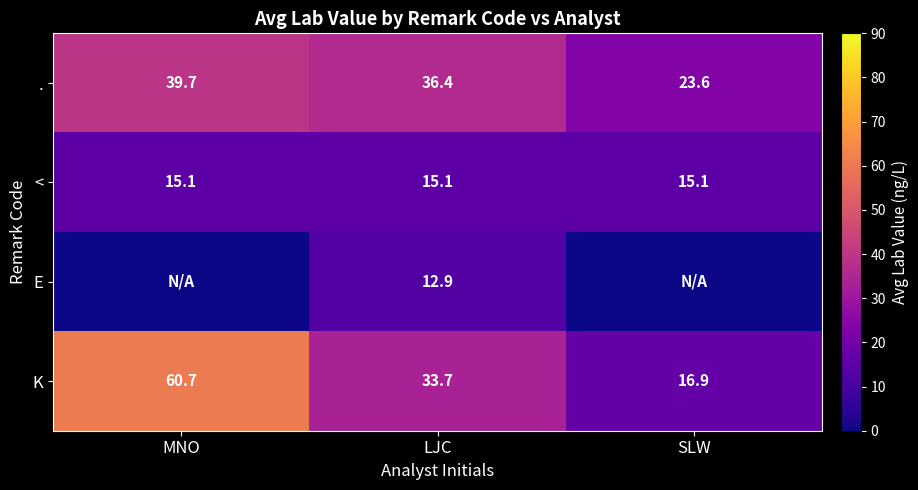

At which label is . closest to 31?

LJC